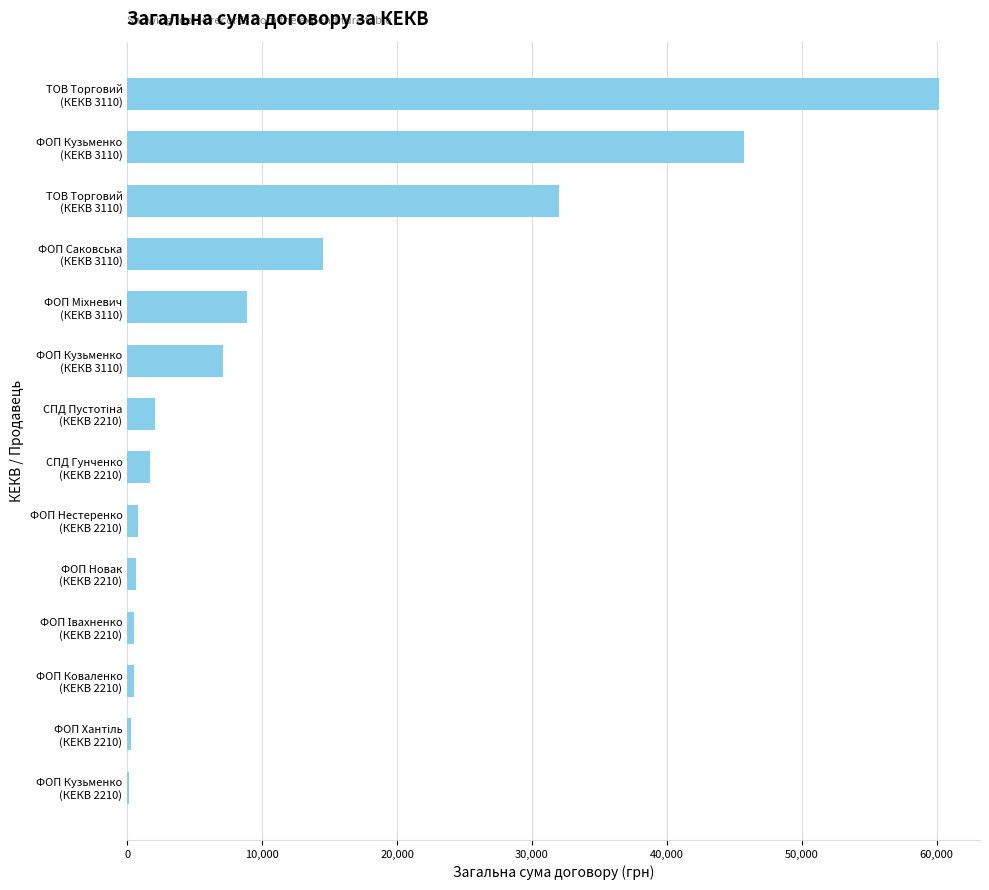

Count the number of categories in the chart.

14